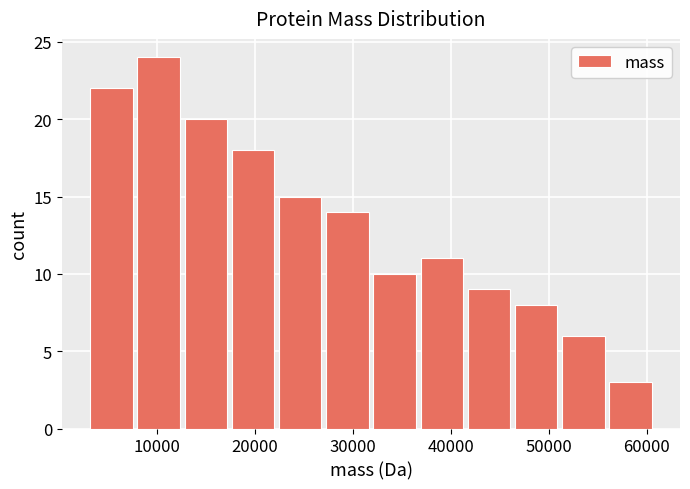

Reading left to right, transcribe this chart: for each bar, give the range it covers on the x-axis and its height. Neither the bar edges nor the heights are printed on the chart, so give them approximately, as read against the axes.

3000 to 8000: 22
8000 to 13000: 24
13000 to 18000: 20
18000 to 22000: 18
22000 to 27000: 15
27000 to 32000: 14
32000 to 37000: 10
37000 to 42000: 11
42000 to 47000: 9
47000 to 51000: 8
51000 to 56000: 6
56000 to 61000: 3